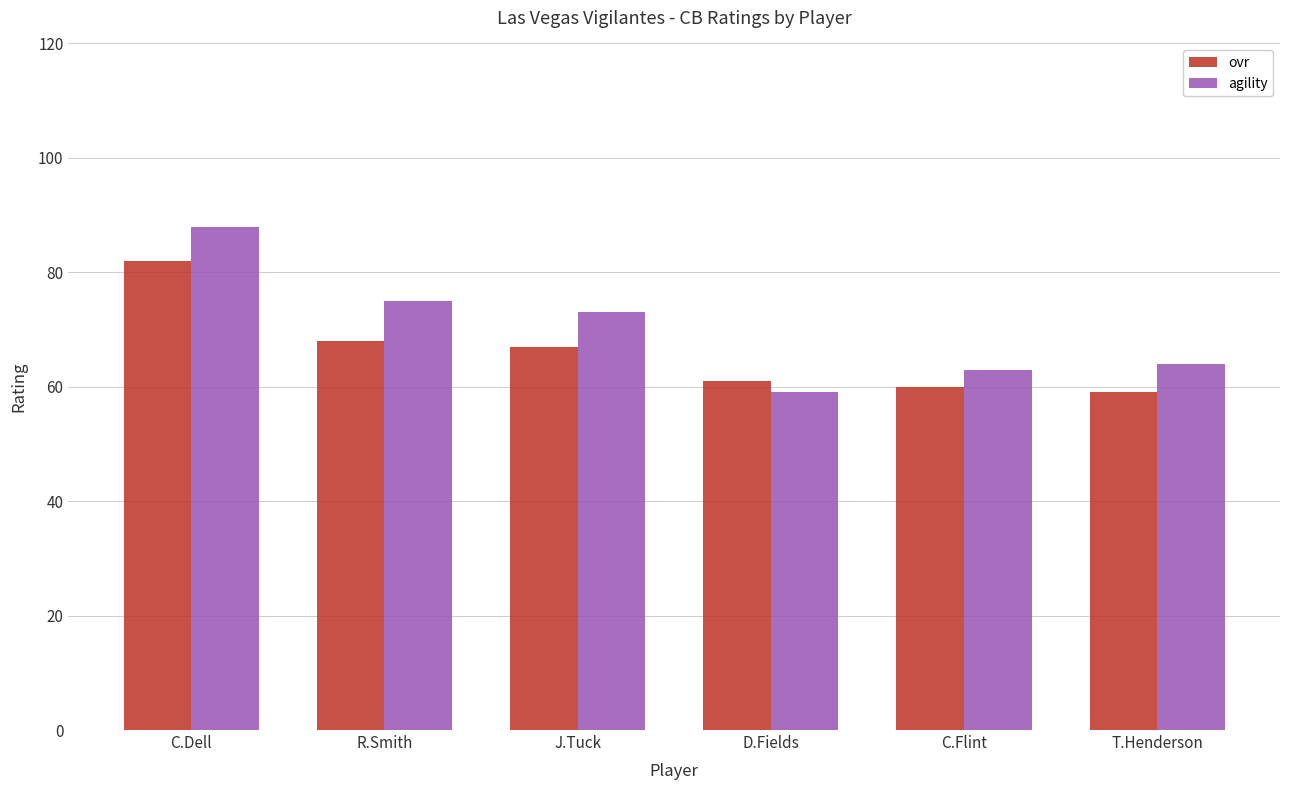

What is the value of the ovr bar at the 2nd from the left?

68